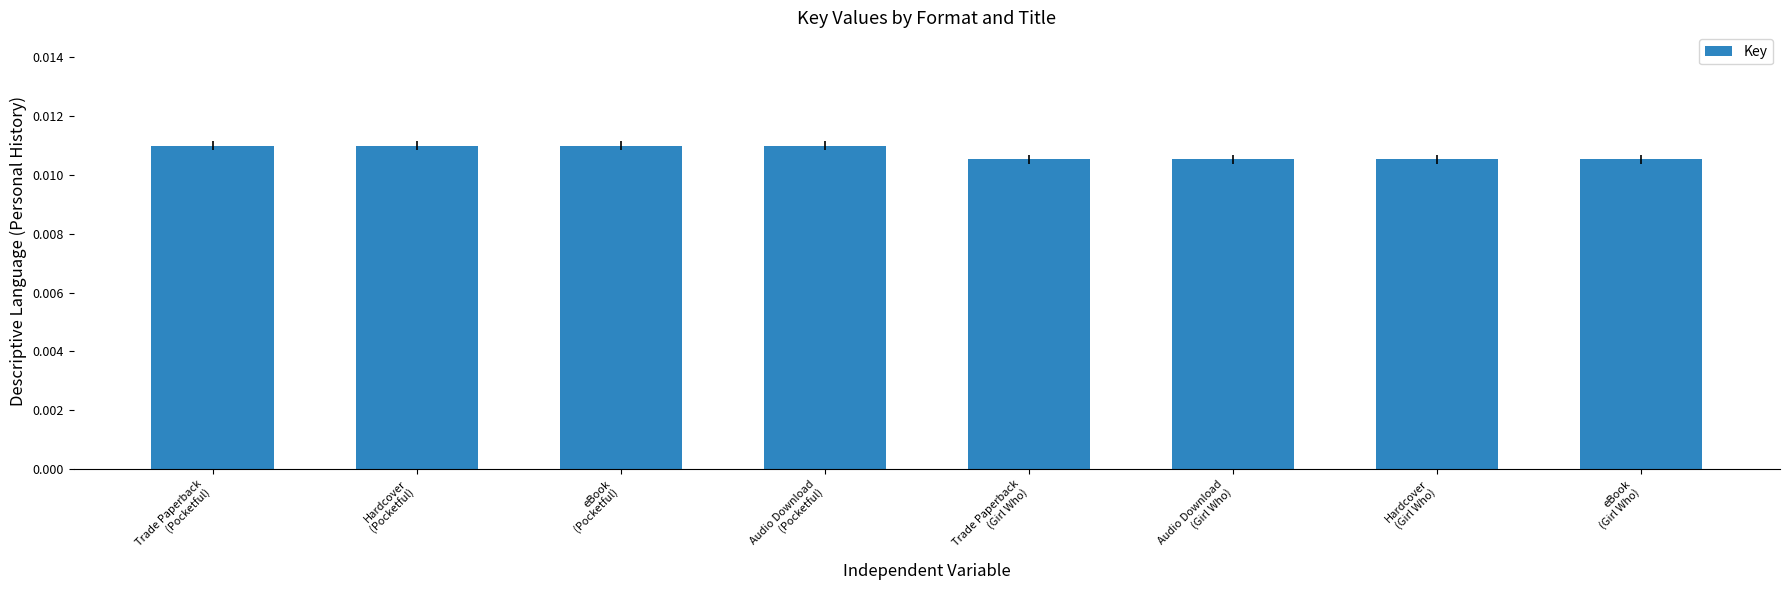

How many values are between 0 and 1?

8